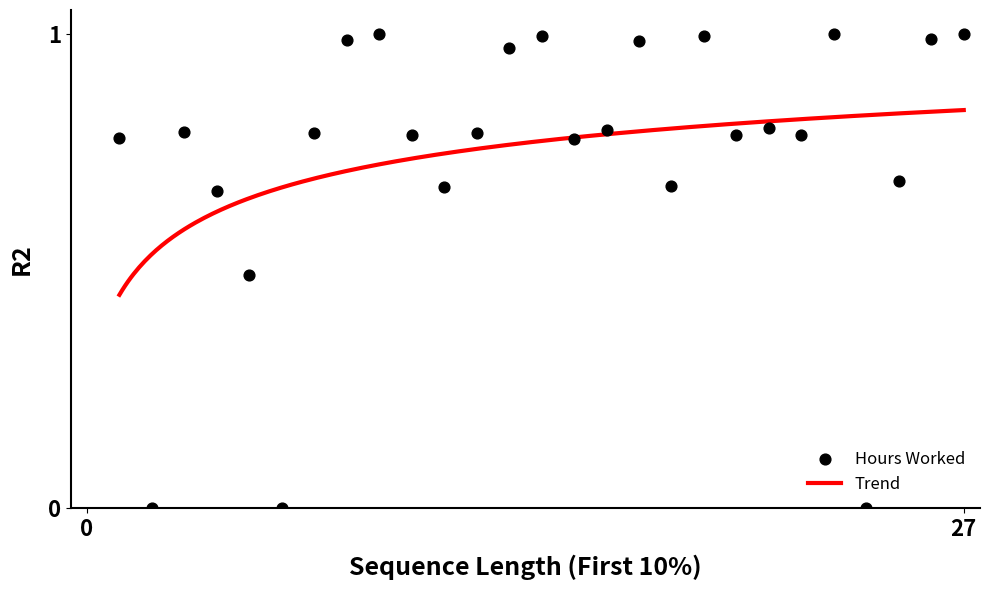

Between 7 and 6, which is larger?

7